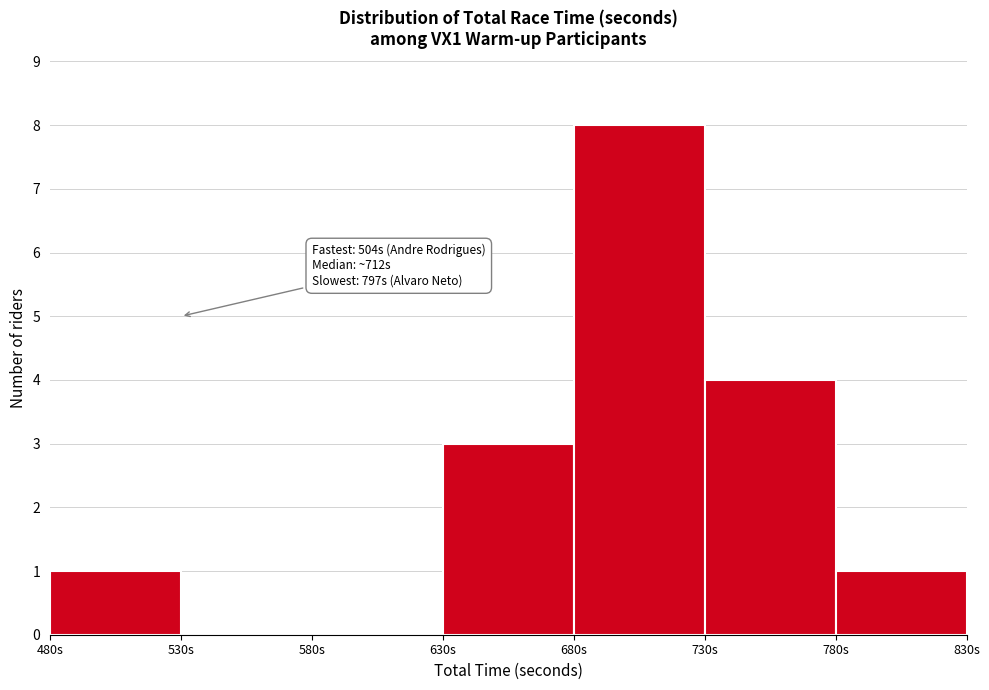

Over which range of the x-axis is the bar tallest?

680 to 730